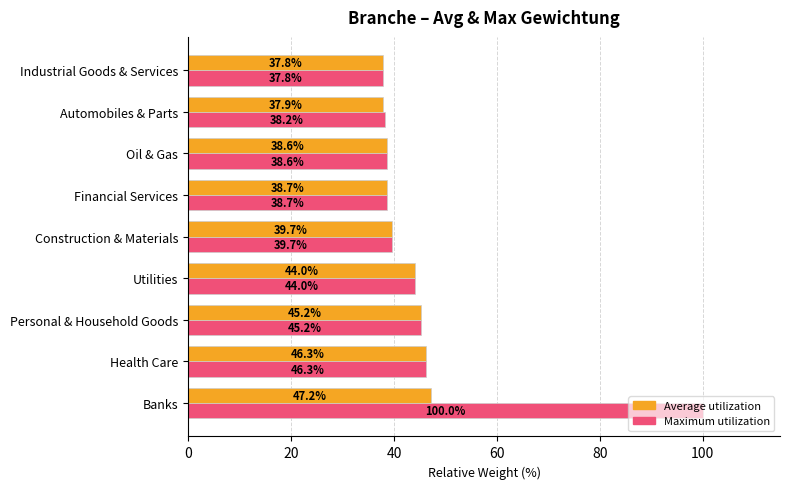

At which category is the sum across all series the highest?

Banks